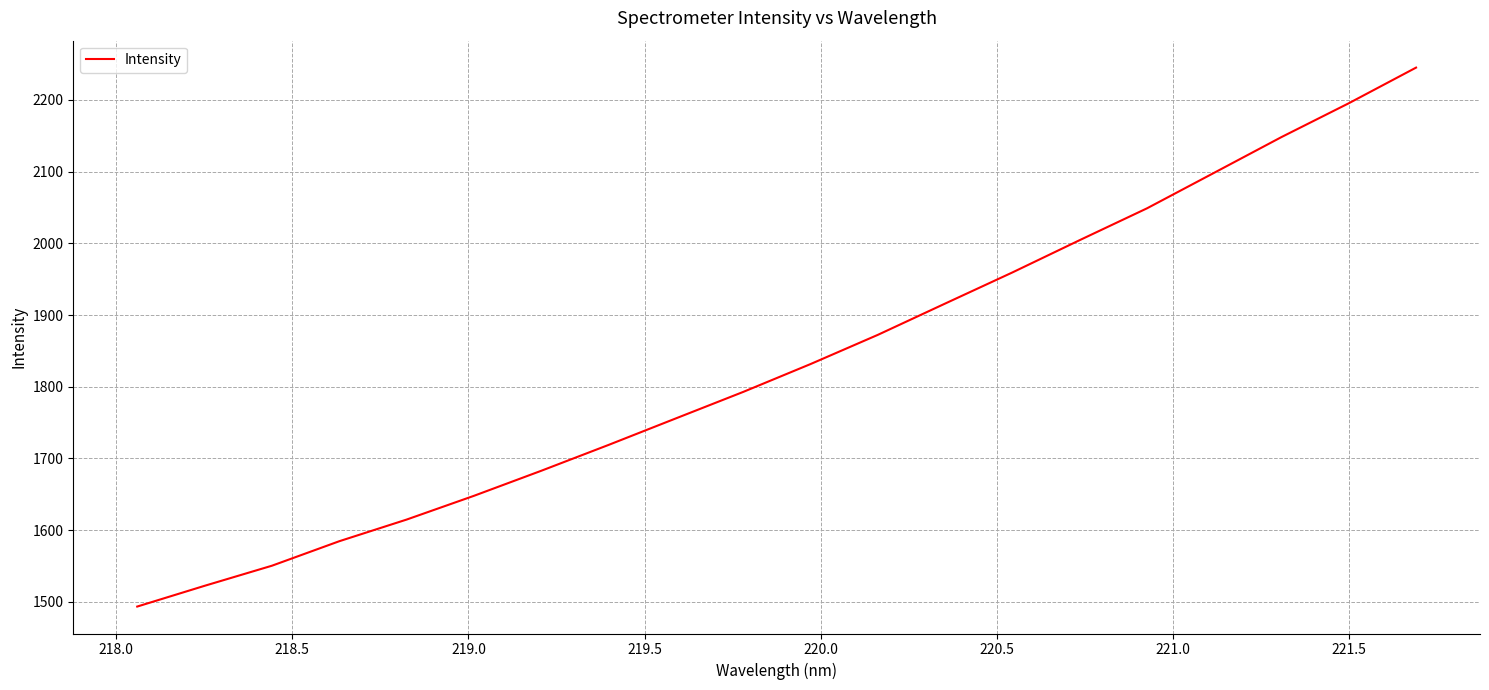

What is the maximum value shown in the chart?

2245.0